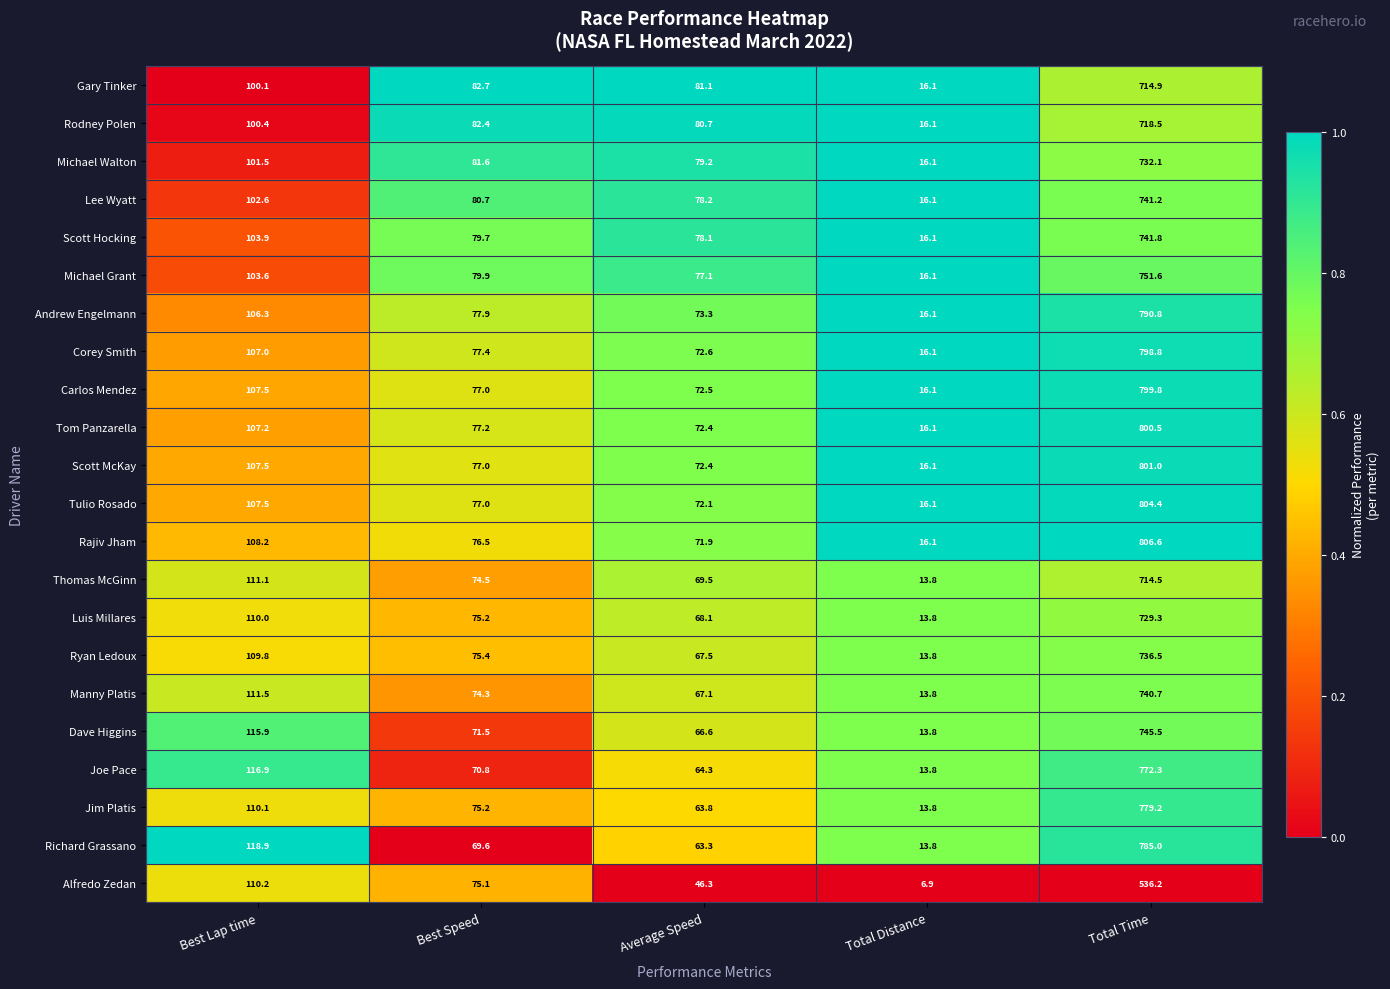

Between Best Speed and Average Speed, which series saw the biggest shift?

Alfredo Zedan